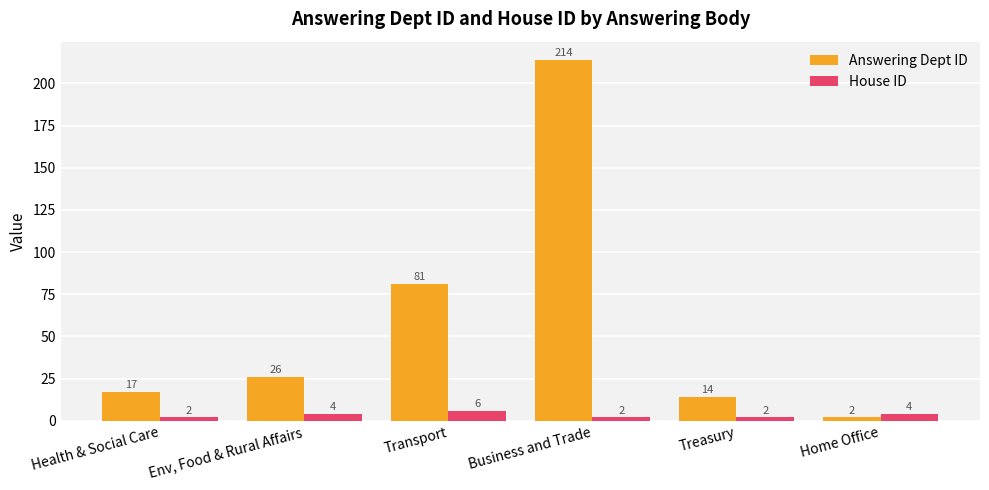

List the series in order of their overall mean, highest first.

Answering Dept ID, House ID